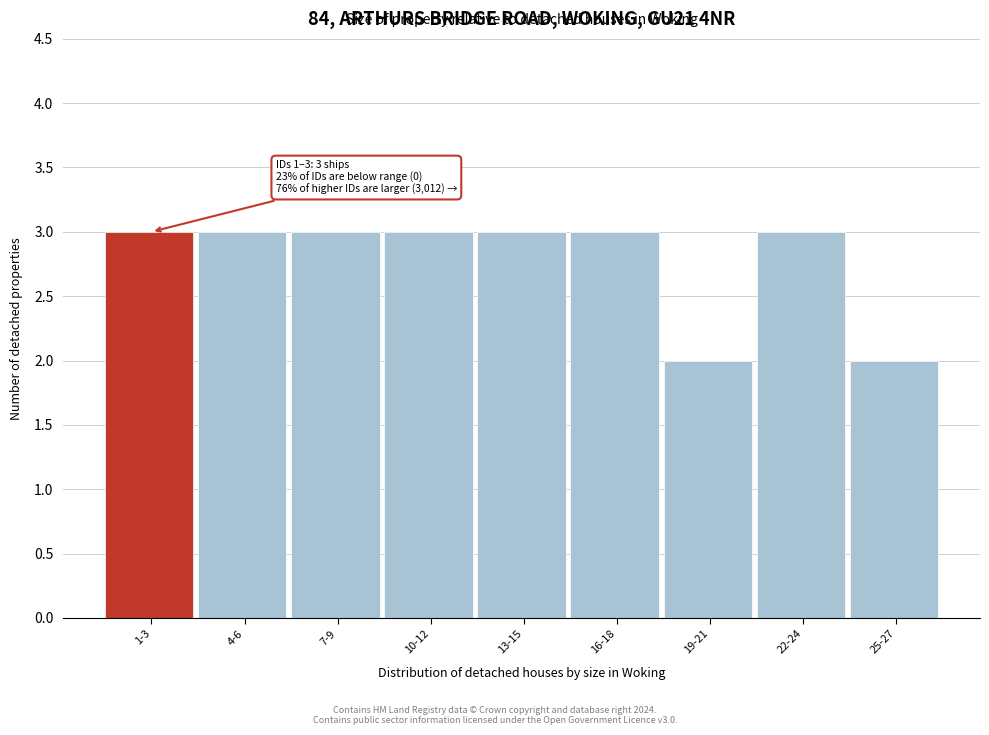

Reading left to right, transcribe all the data shown in this chart.

1-3=3	4-6=3	7-9=3	10-12=3	13-15=3	16-18=3	19-21=2	22-24=3	25-27=2